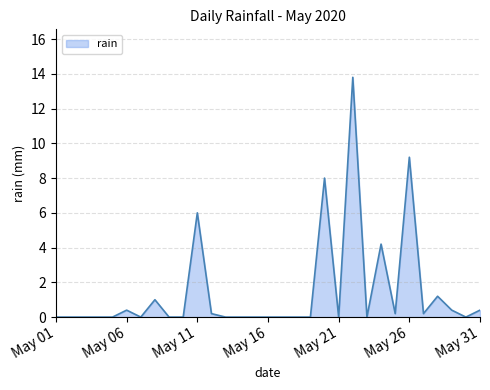

What is the sum of all values?

45.2